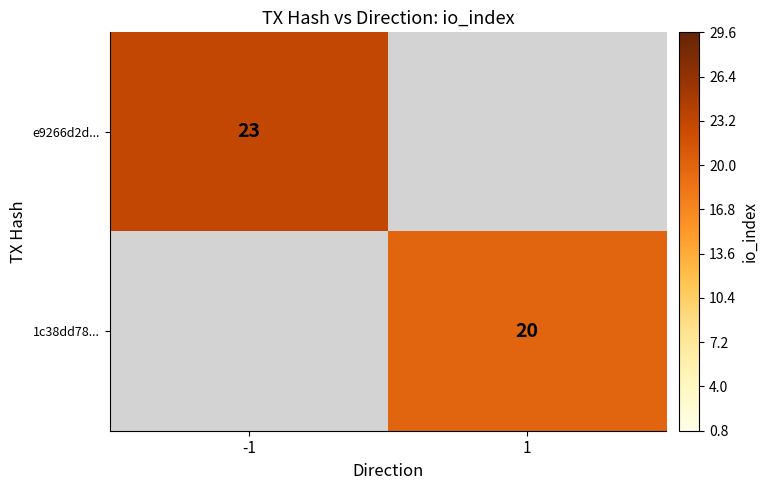

Is it true that e9266d2d... equals 8 at -1?

False